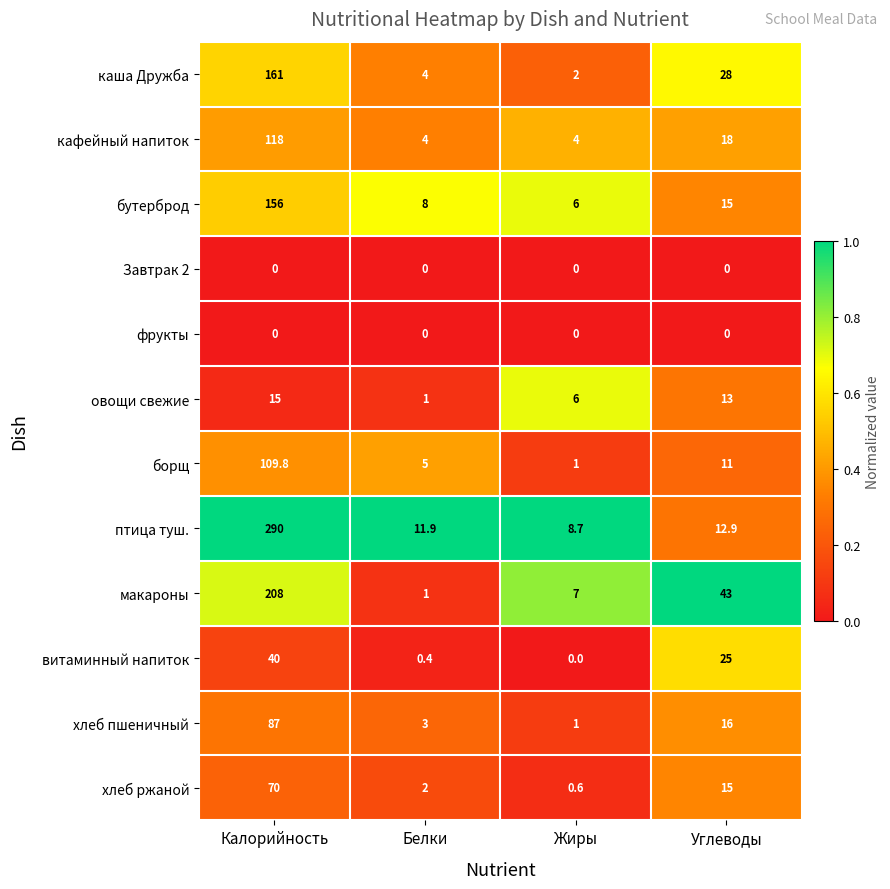

At how many categories does at least one series exceed 0?

4